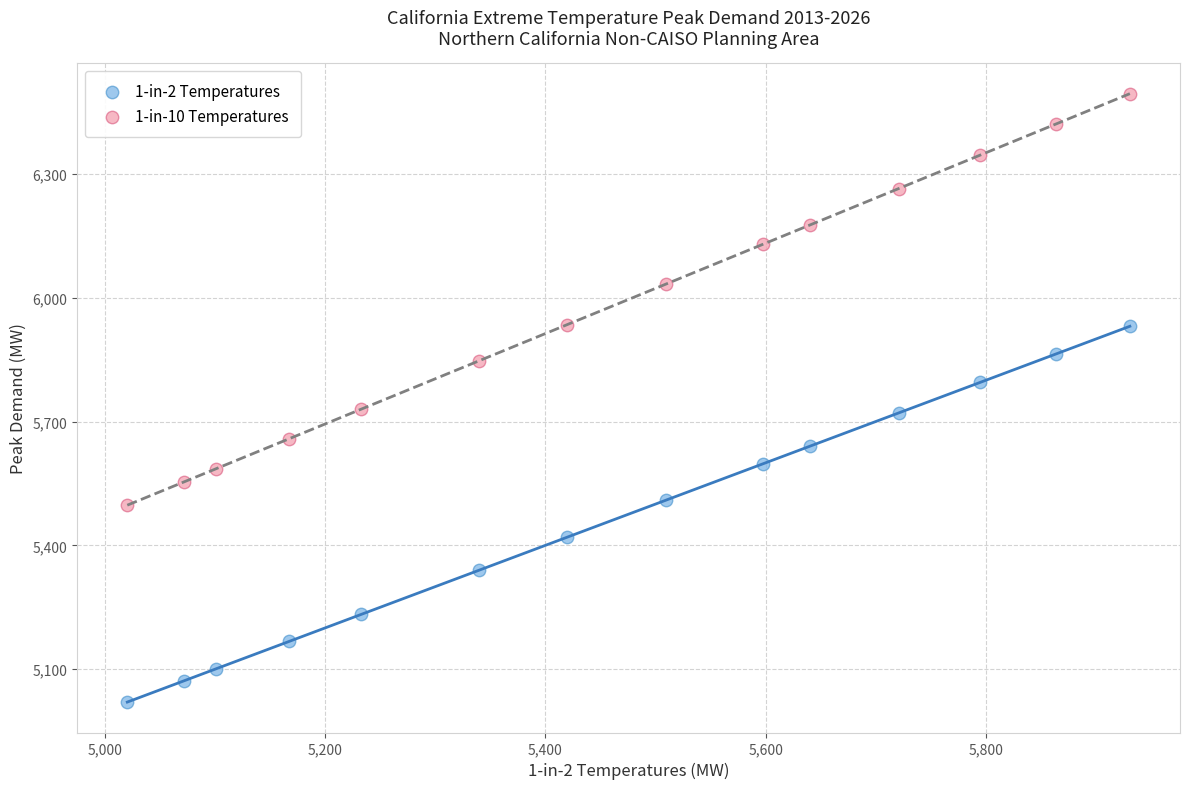

Across all data points, what is the range of X values (max minus min)?

910.3